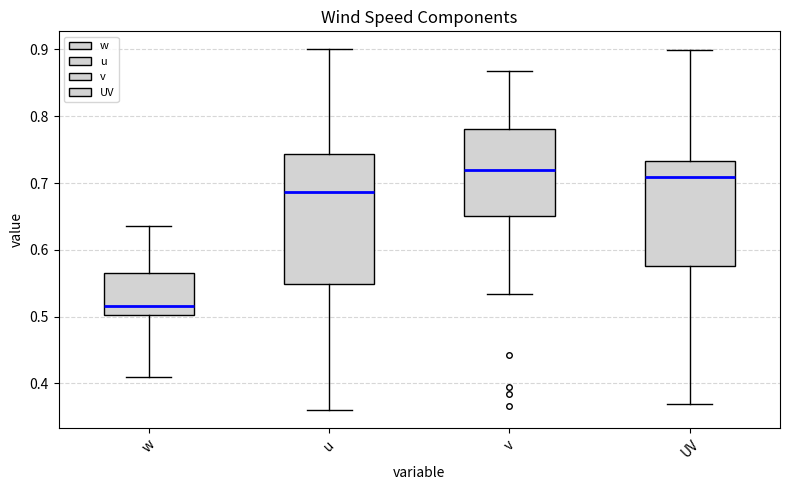

Reading left to right, read every box against the y-axis: the position of its median line, the range the box covers, and the ends of its whiskers. The values are not printed on the chart, so give them approximately, as read against the axis.

w: median 0.52, box 0.50 to 0.57, whiskers 0.41 to 0.64
u: median 0.69, box 0.55 to 0.74, whiskers 0.36 to 0.90
v: median 0.72, box 0.65 to 0.78, whiskers 0.53 to 0.87
UV: median 0.71, box 0.58 to 0.73, whiskers 0.37 to 0.90